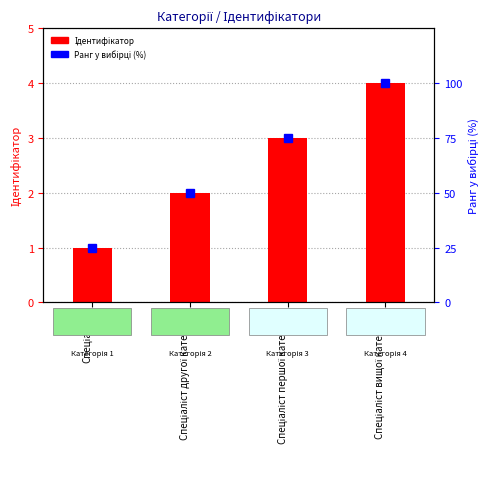

What position from the right is Спеціаліст другої категорії?

3